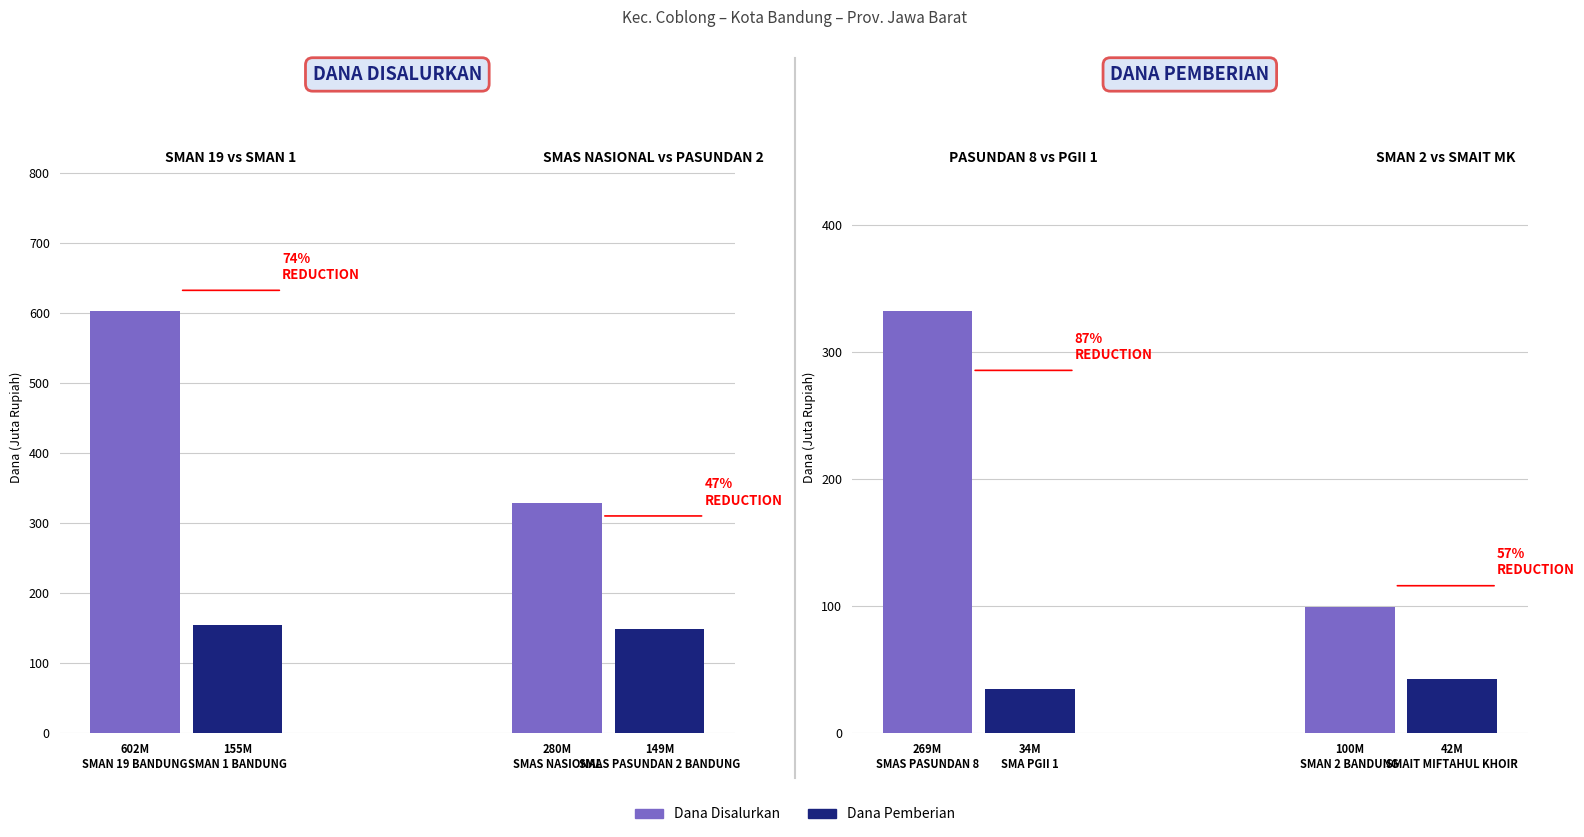

The Dana Pemberian series shows 4.5 at 155M
SMAN 1 BANDUNG. True or false?

False